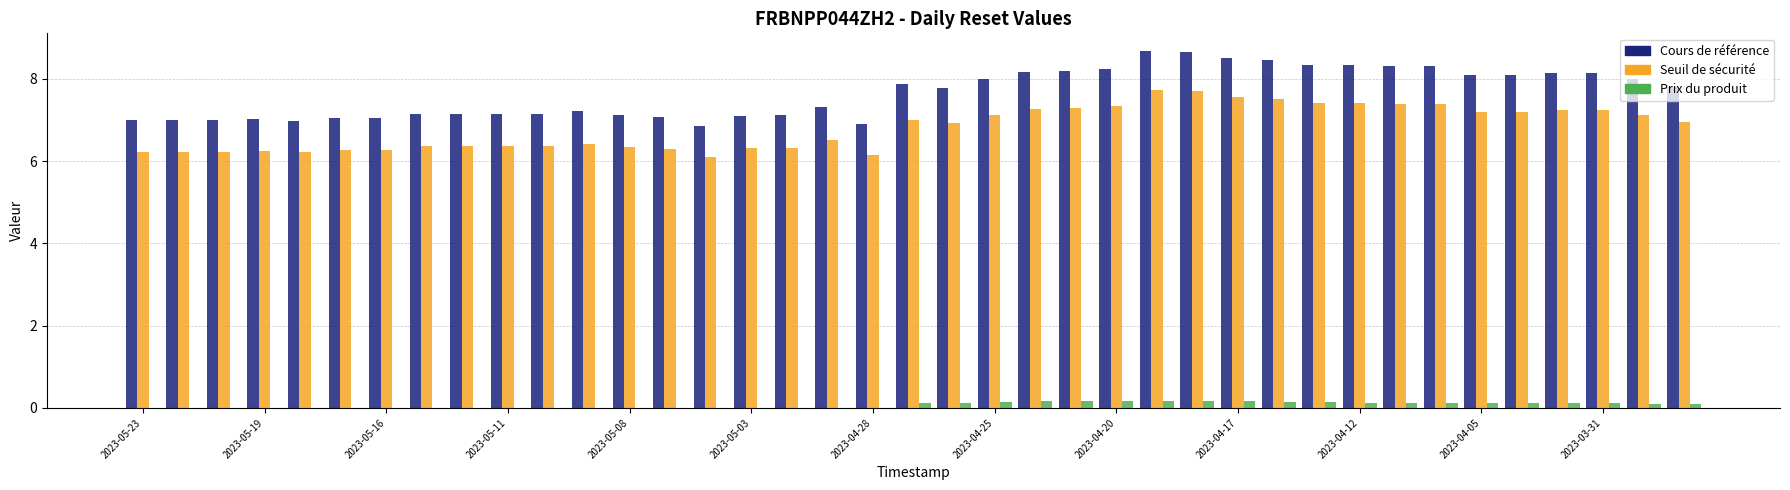

What is the highest value of the Seuil de sécurité series?

7.7